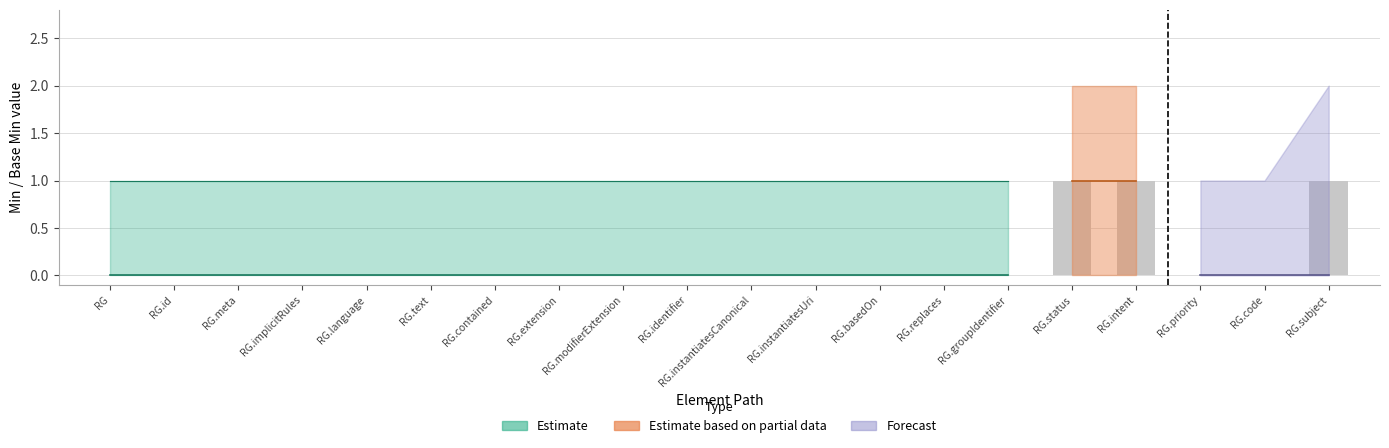

What is the change in value from RG.instantiatesUri to RG.subject?

+1